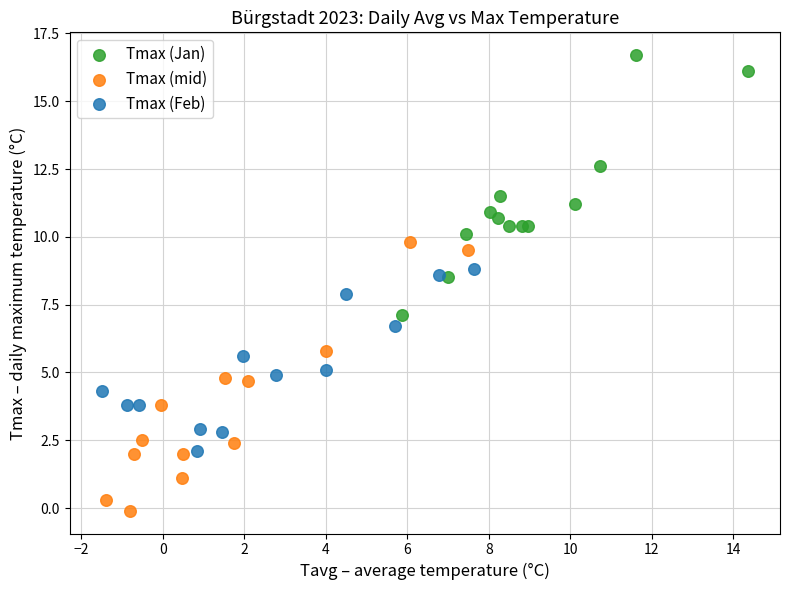

Which series contains the lowest Y value?

Tmax (mid)